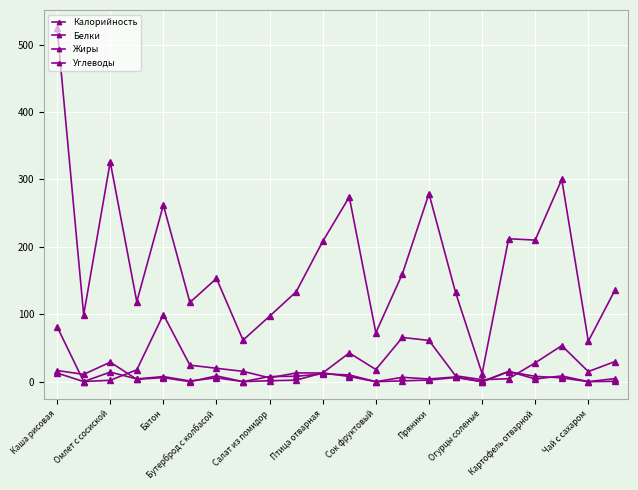

How many lines are shown in the chart?

4